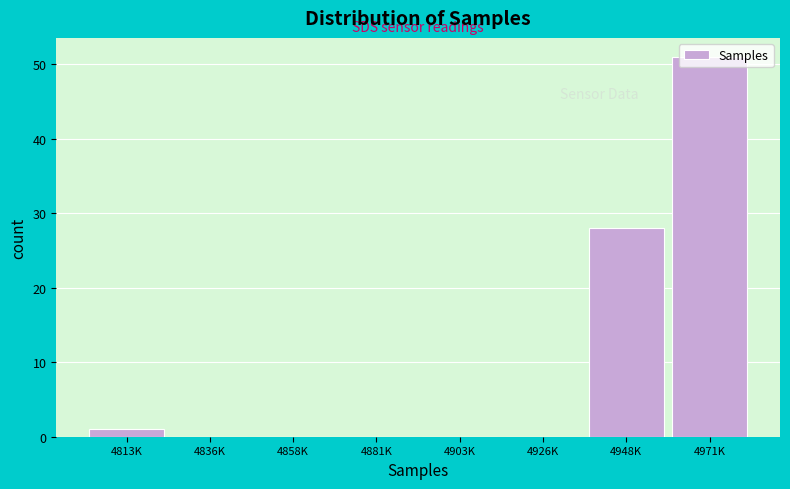

What is the maximum value shown in the chart?

51